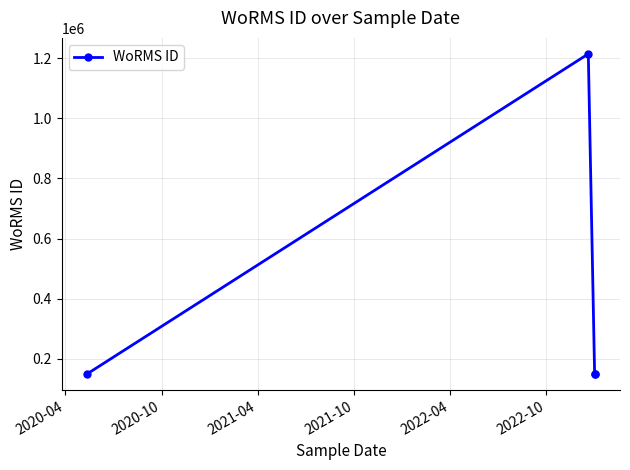

True or false: there are more than 1 points higher than both neighbors.

False